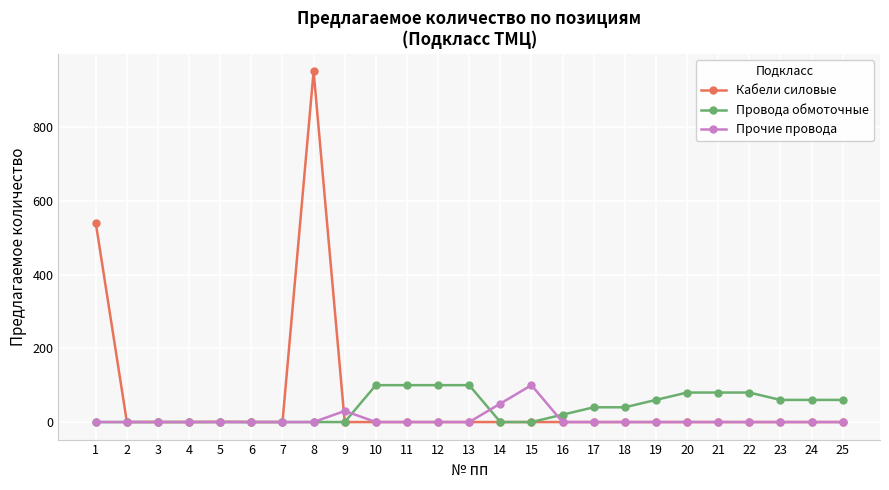

Which series has the largest total across all categories?

Кабели силовые